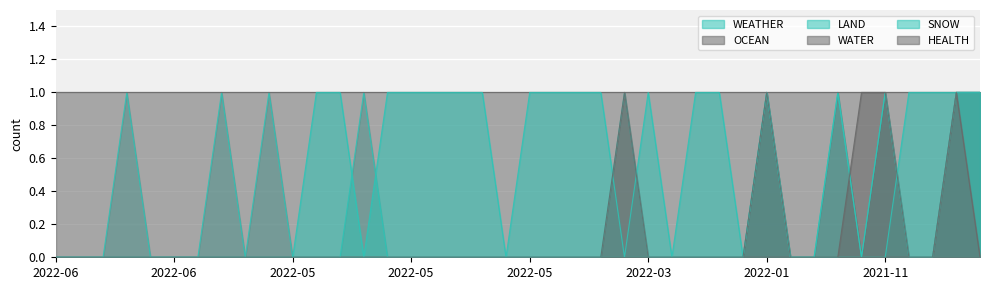

Where is OCEAN nearest to the value 0?

2022-06